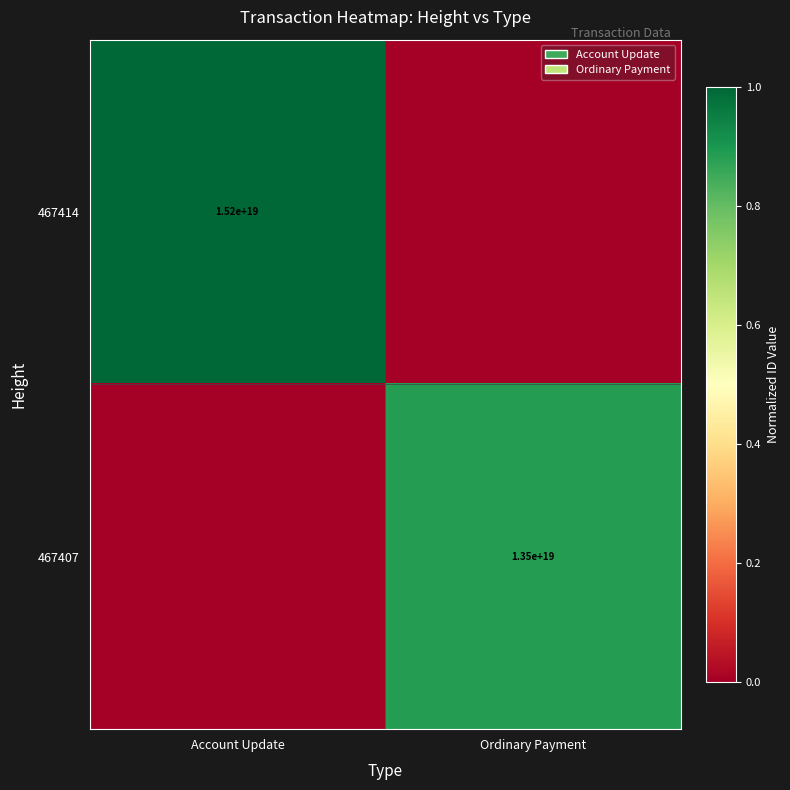

True or false: 467414 has a value of 15200000000000000000 at Account Update.

True